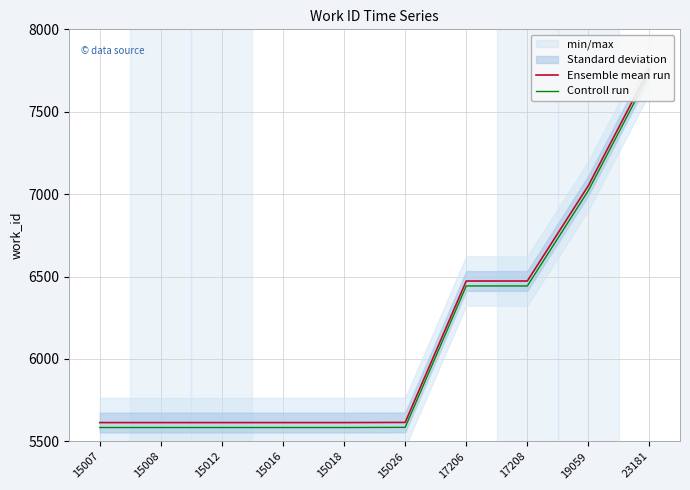

Rank the series by their maximum value, from lowest to highest.

Controll run, Ensemble mean run